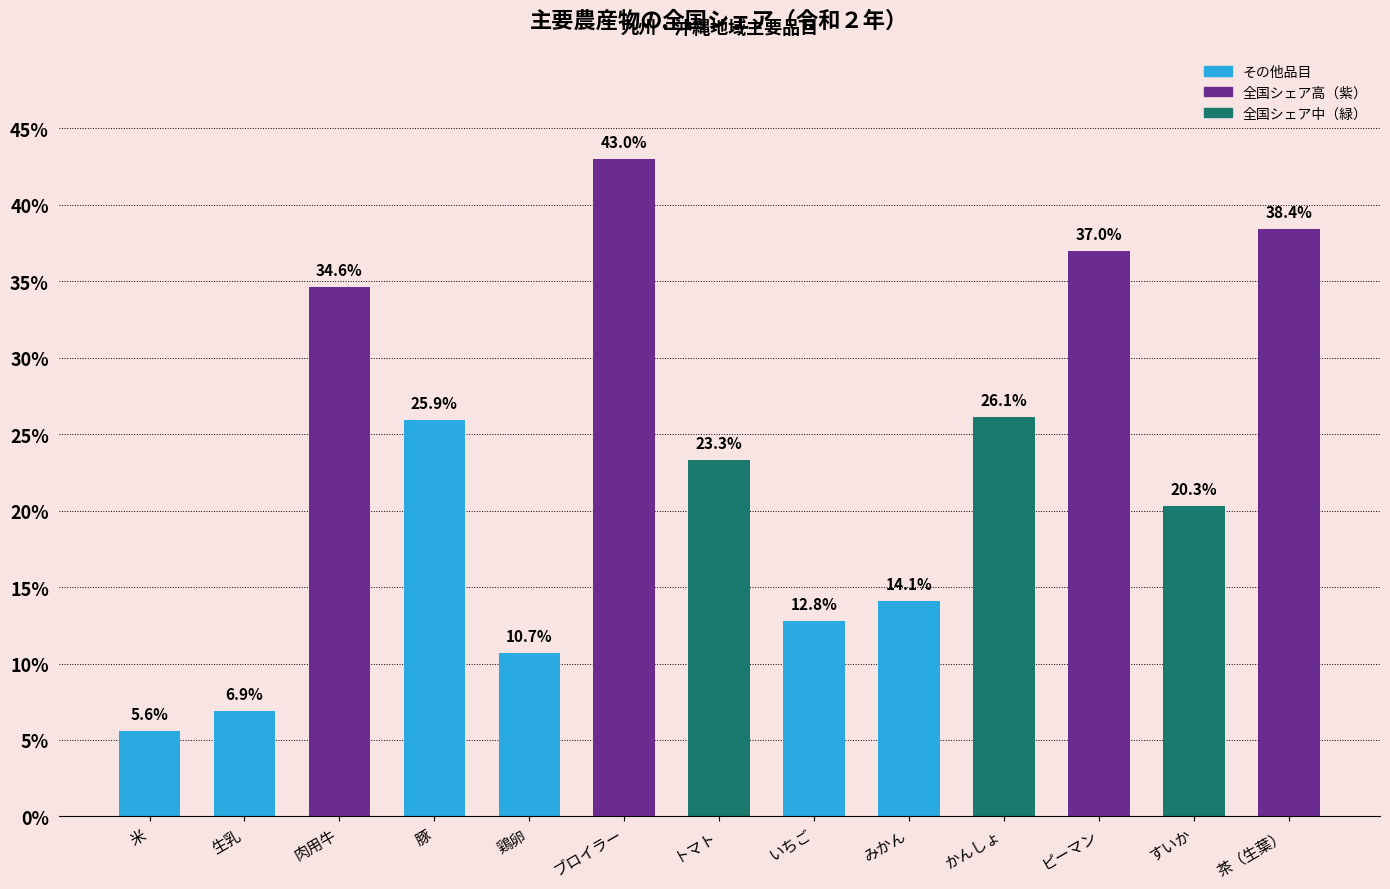

Approximately how many times larger is the value at 米 compared to すいか?

0.3